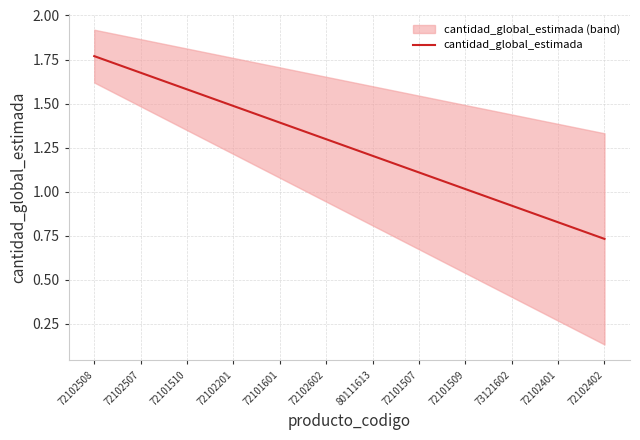

At which label does cantidad_global_estimada reach its peak?

72102508